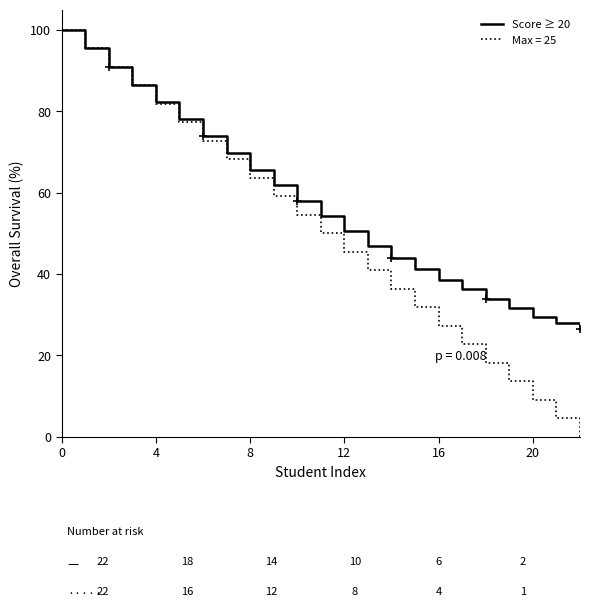

Rank the series by their average value, from highest to lowest.

Score ≥ 20, Max = 25